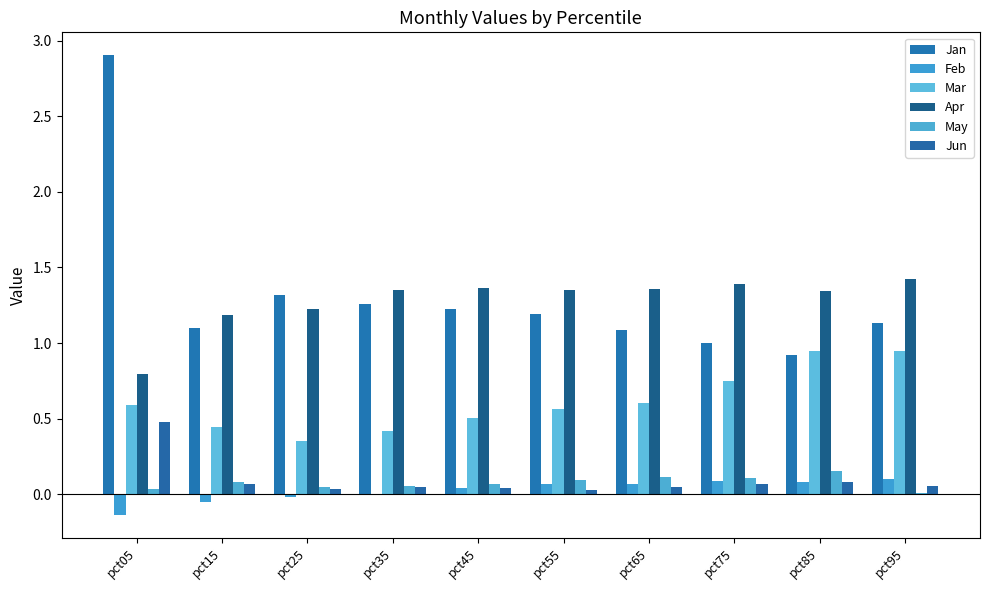

What is the approximate value of Mar at pct75?

0.8